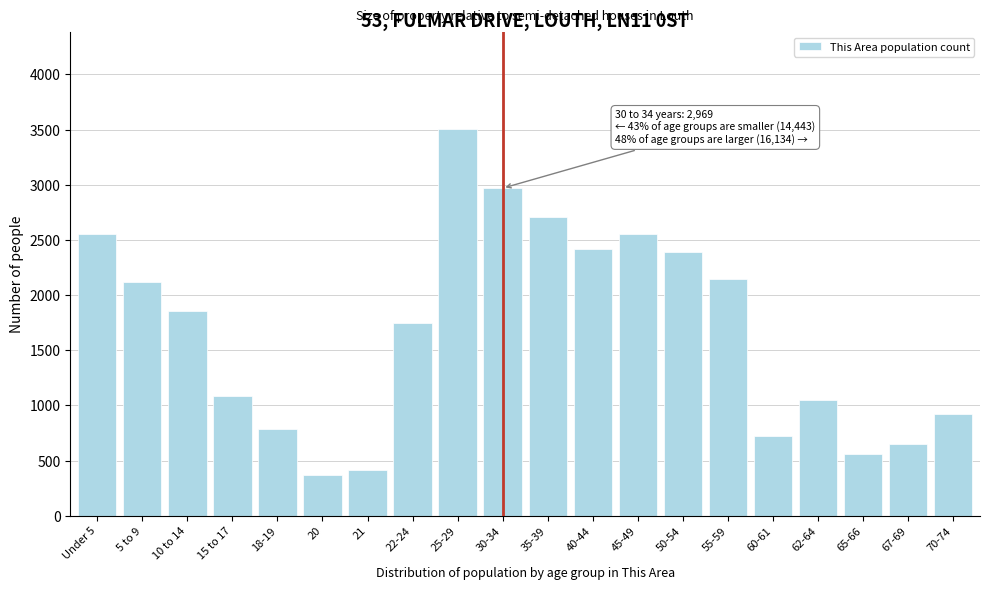

What is the maximum value shown in the chart?

3506